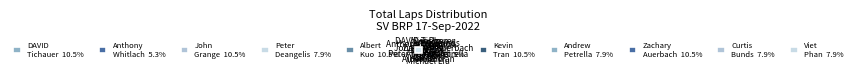

Count the number of slices in the pie.

11